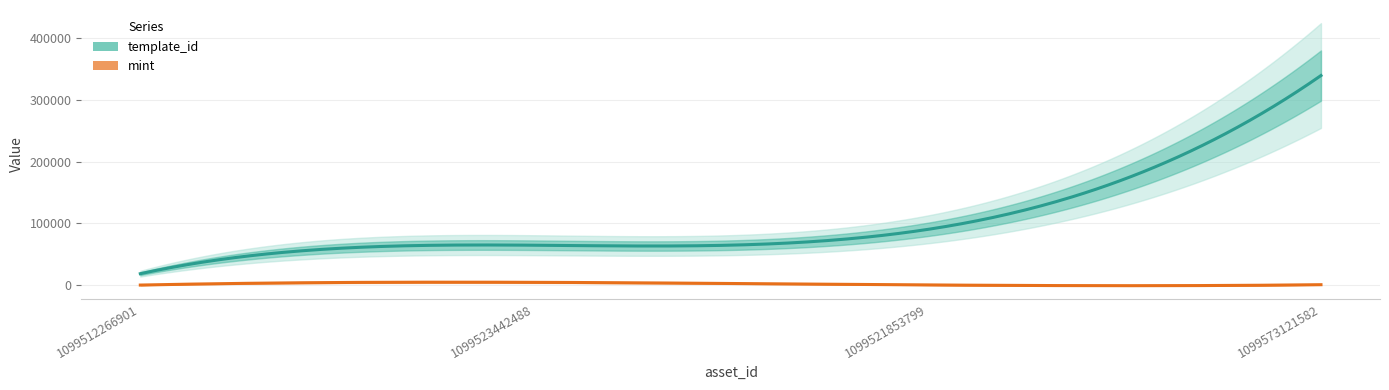

True or false: template_id and mint cross at least once.

False